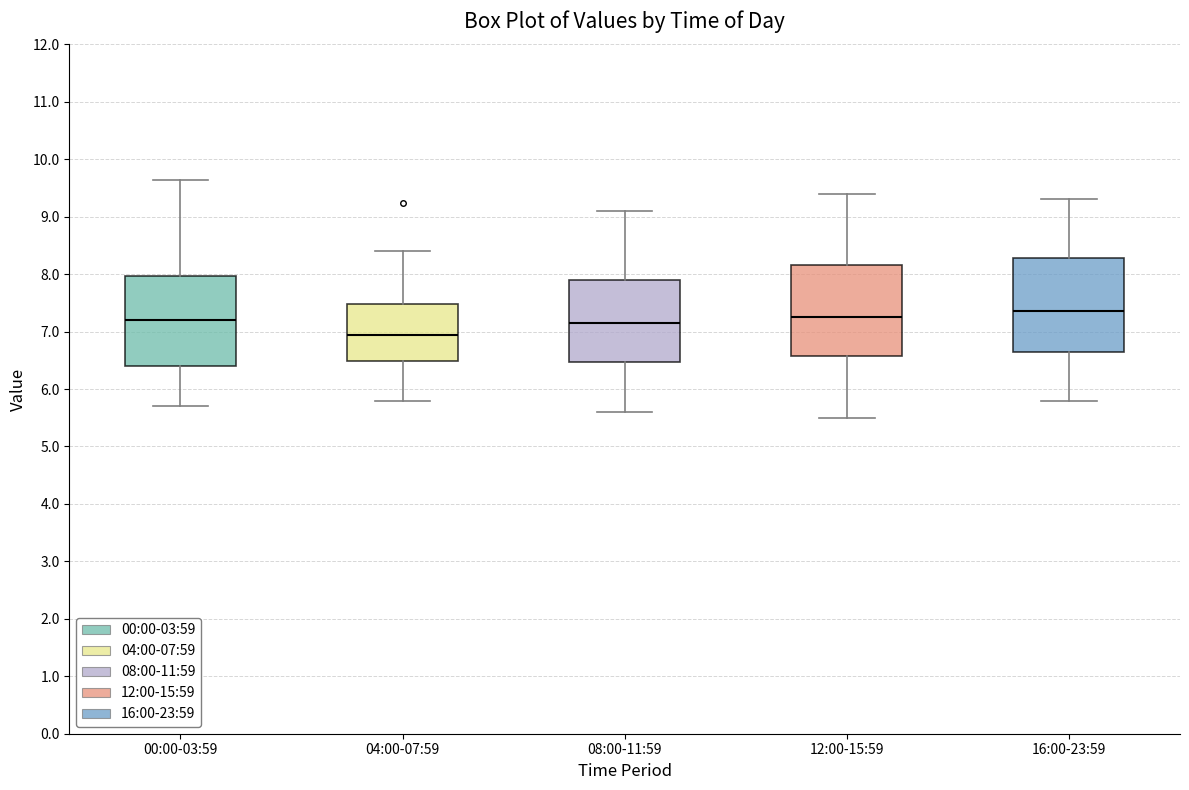

Which box has the lowest median line?

04:00-07:59